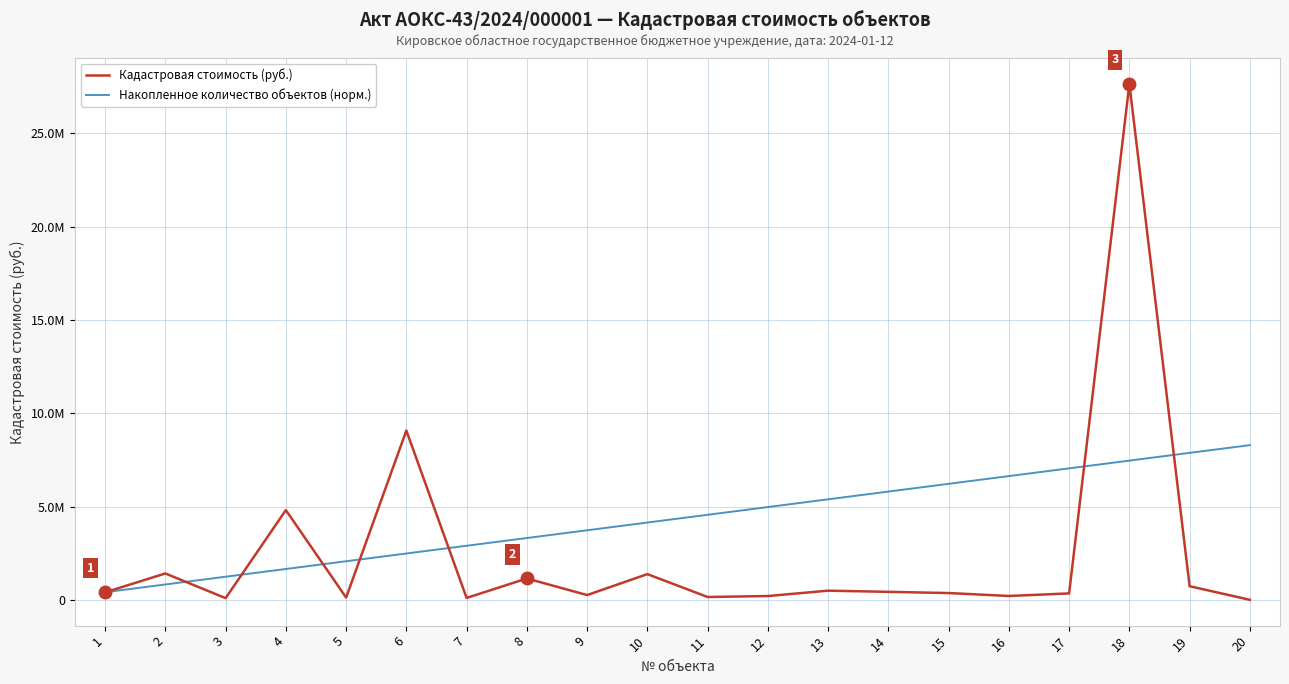

Reading left to right, what are all the values shown in this chart?

Кадастровая стоимость (руб.): 1=407558.3	2=1418781.0	3=96367.7	4=4813079.0	5=127071.6	6=9076132.4	7=108065.8	8=1149688.4	9=261069.5	10=1383634.3	11=157662.8	12=209609.1	13=497097.1	14=434120.5	15=369331.8	16=212391.0	17=349834.9	18=27647279.0	19=735556.6	20=5892.6
Накопленное количество объектов (норм.): 1=414709.2	2=829418.4	3=1244127.6	4=1658836.7	5=2073545.9	6=2488255.1	7=2902964.3	8=3317673.5	9=3732382.7	10=4147091.9	11=4561801.0	12=4976510.2	13=5391219.4	14=5805928.6	15=6220637.8	16=6635347.0	17=7050056.1	18=7464765.3	19=7879474.5	20=8294183.7